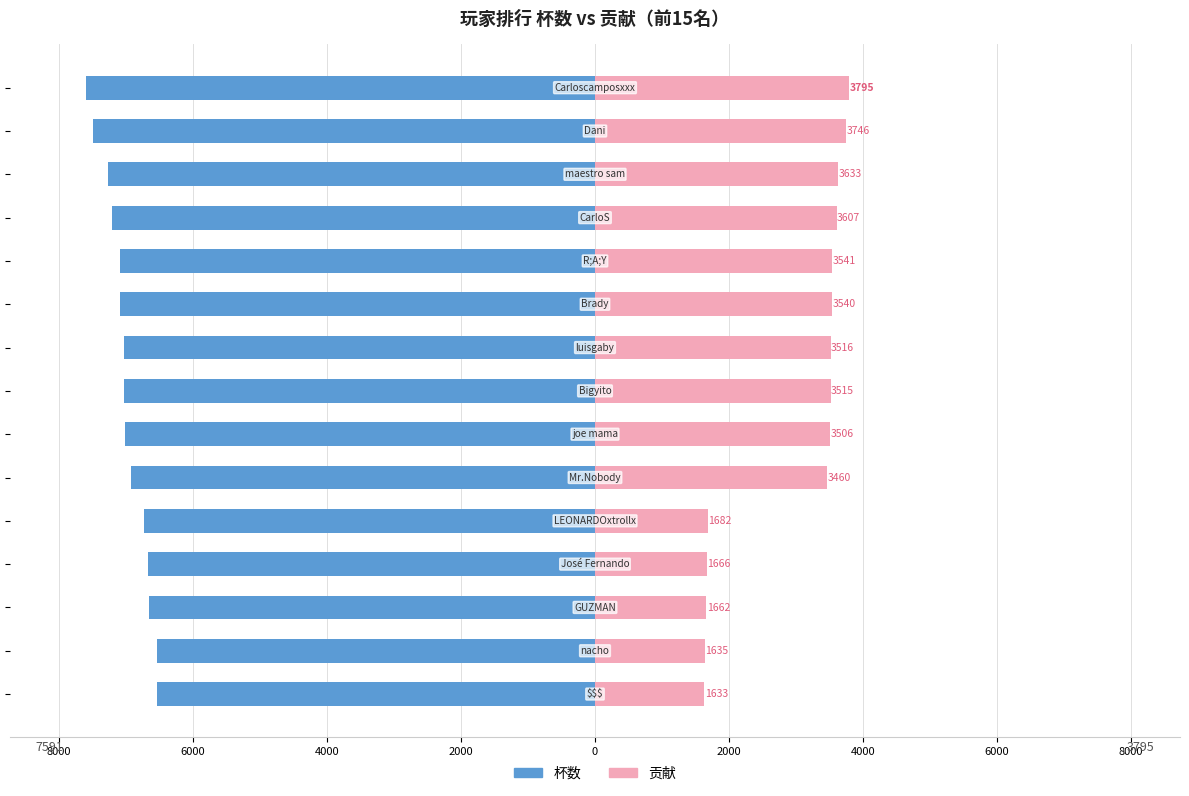

What is the smallest value displayed?

-7591